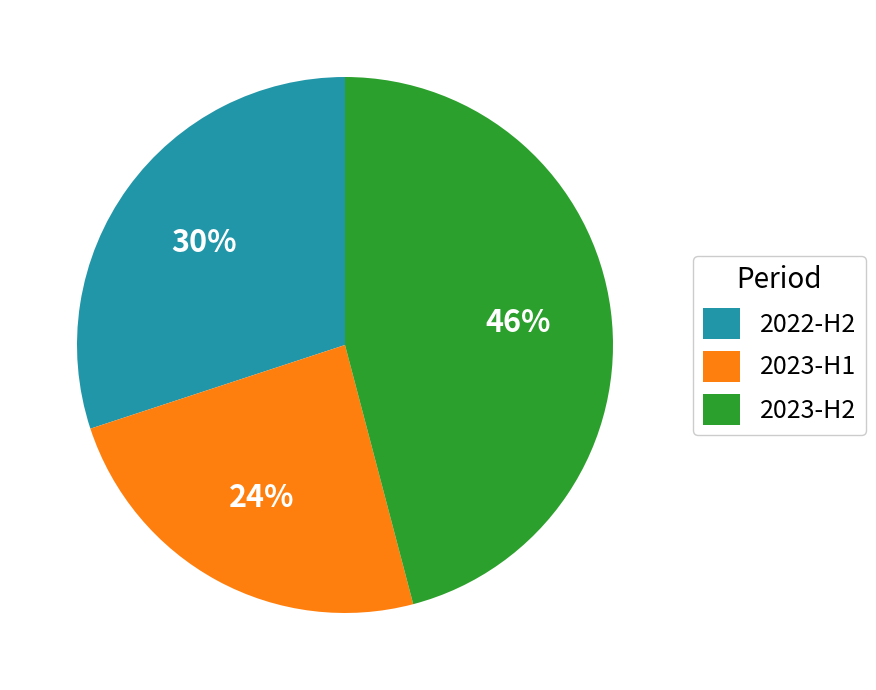

How many segments does this pie chart have?

3